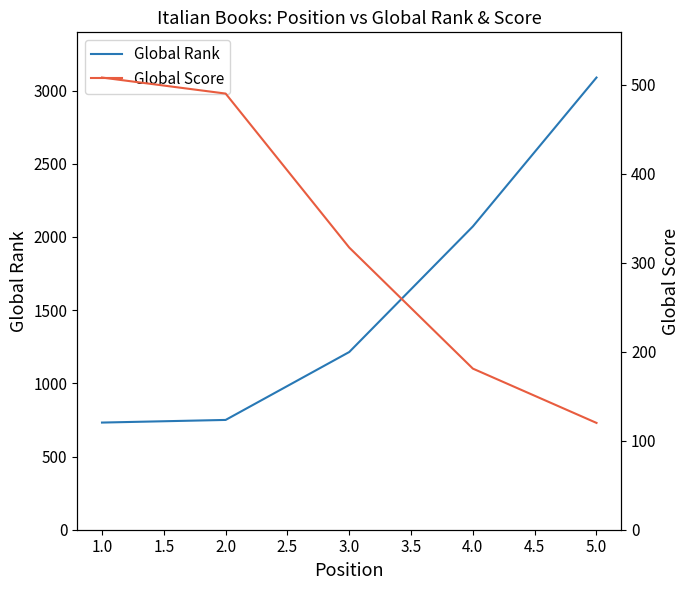

What is the value of the Global Score point at the 1st from the left?

508